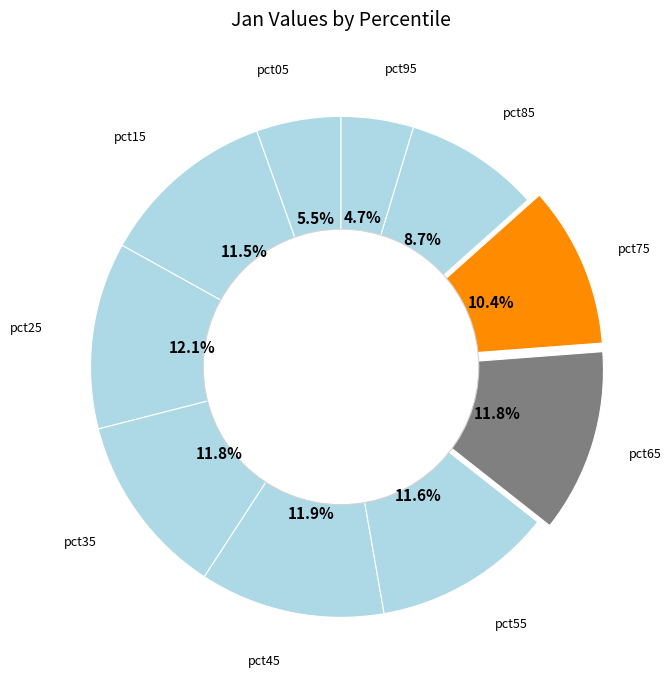

Count the number of slices in the pie.

10